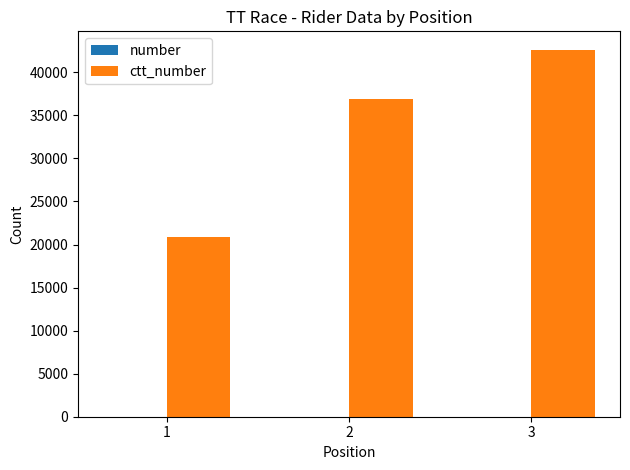

At which category is the sum across all series the highest?

3